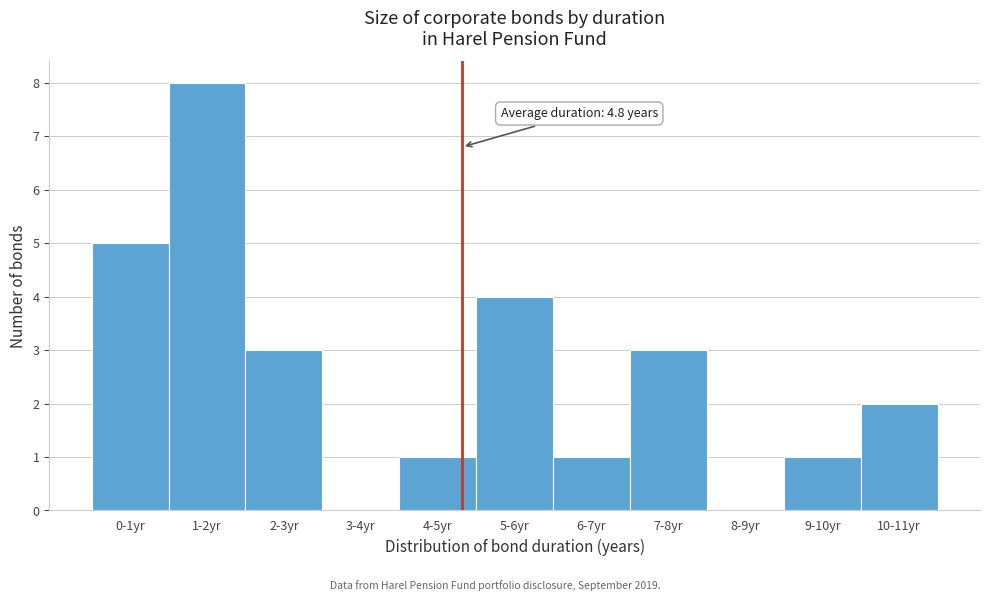

Reading left to right, what are all the values shown in this chart?

0-1yr=5	1-2yr=8	2-3yr=3	3-4yr=0	4-5yr=1	5-6yr=4	6-7yr=1	7-8yr=3	8-9yr=0	9-10yr=1	10-11yr=2